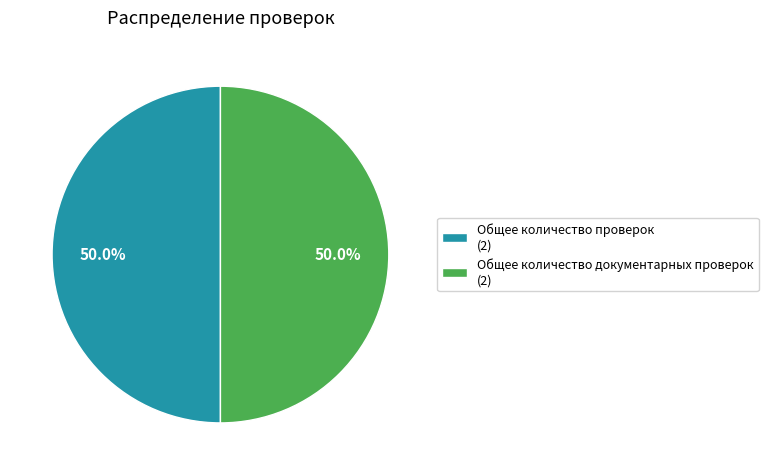

Approximately how many times larger is the value at Общее количество проверок (2) compared to Общее количество документарных проверок (2)?

1.0